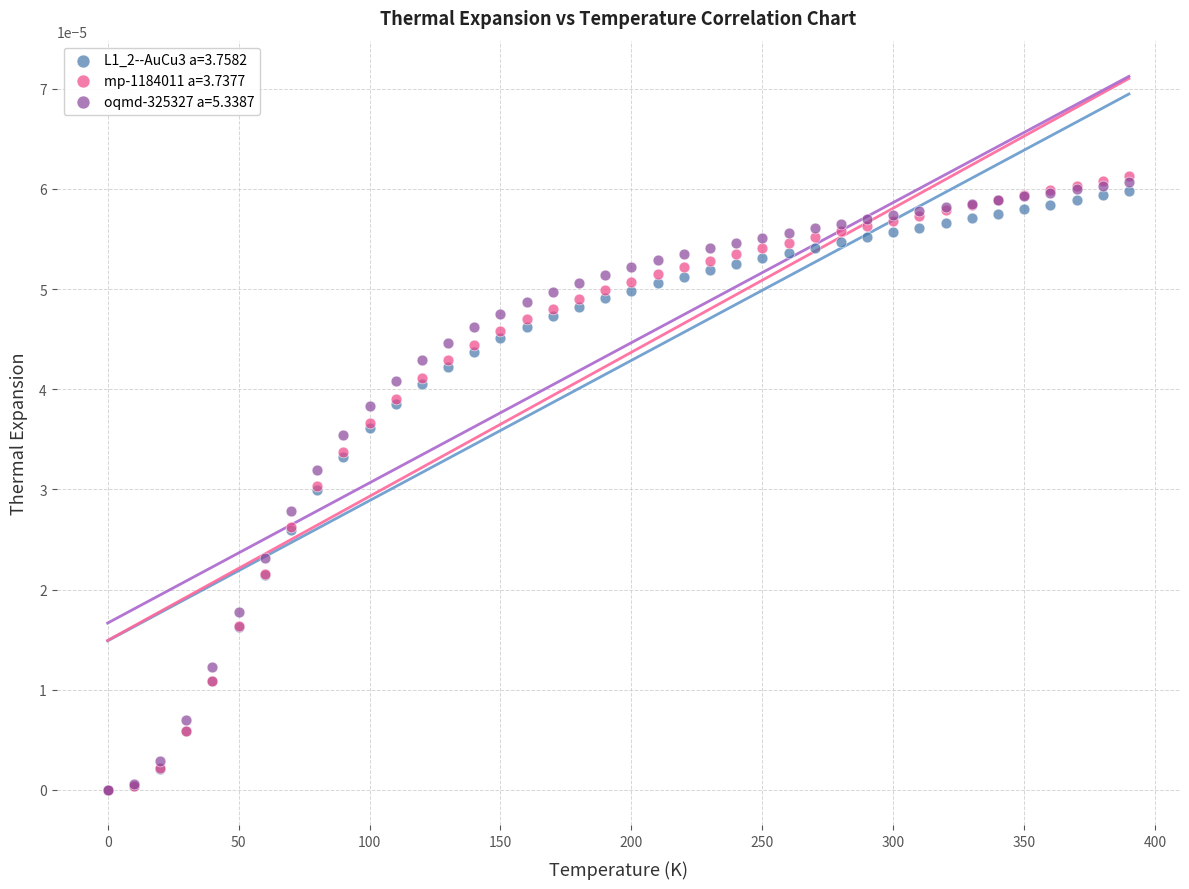

Which series reaches the maximum Y coordinate?

mp-1184011 a=3.7377